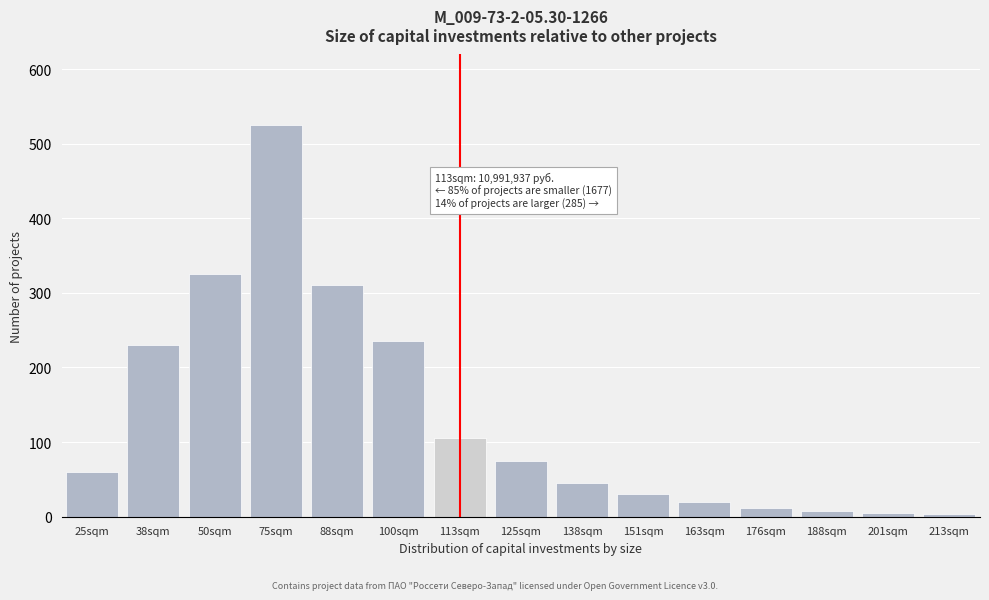

True or false: the data shows 45 at 138sqm.

True